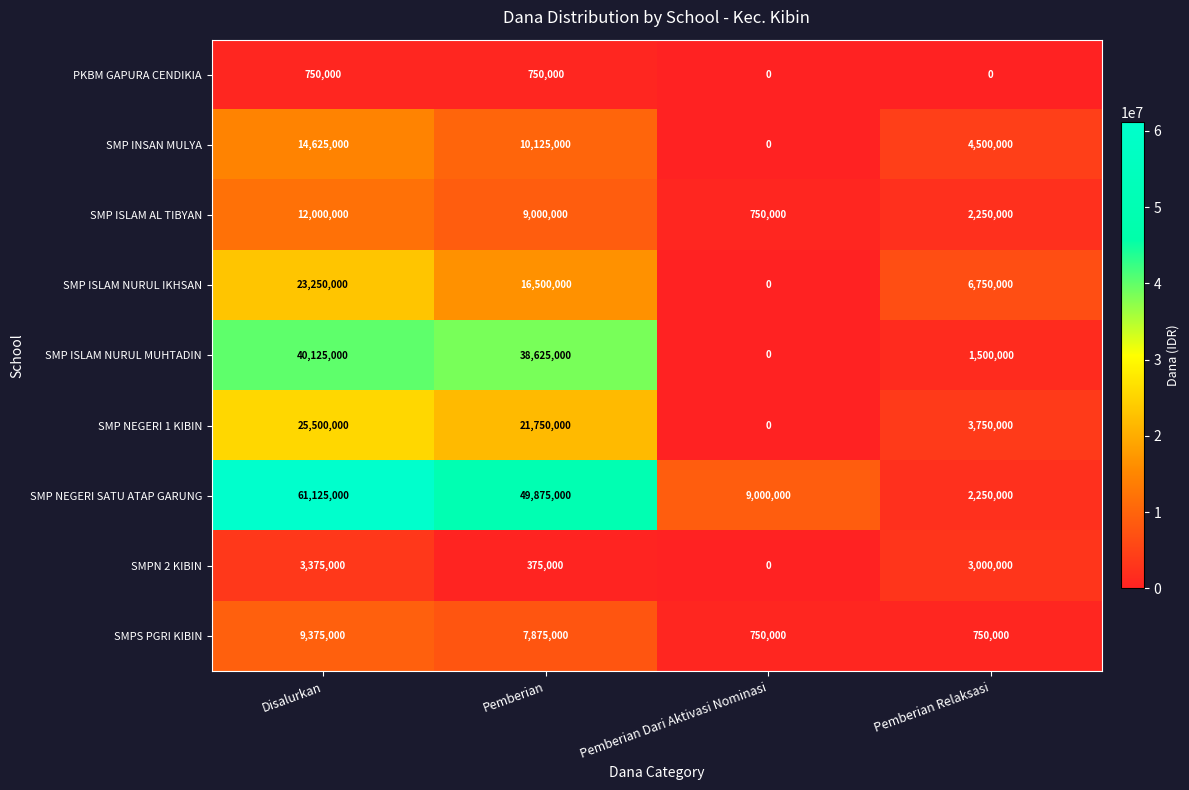

Which series has the largest range (max minus min)?

SMP NEGERI SATU ATAP GARUNG